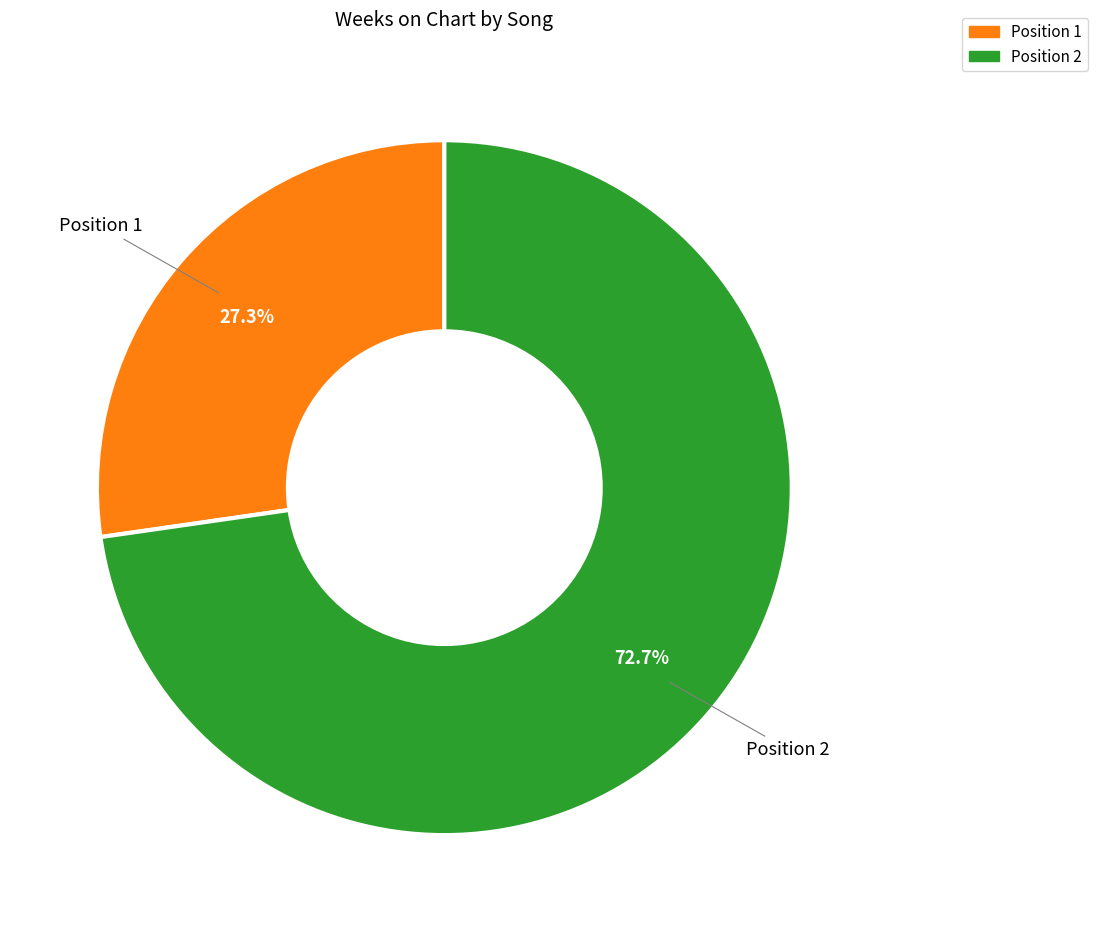

Does any single category account for the majority?

Yes